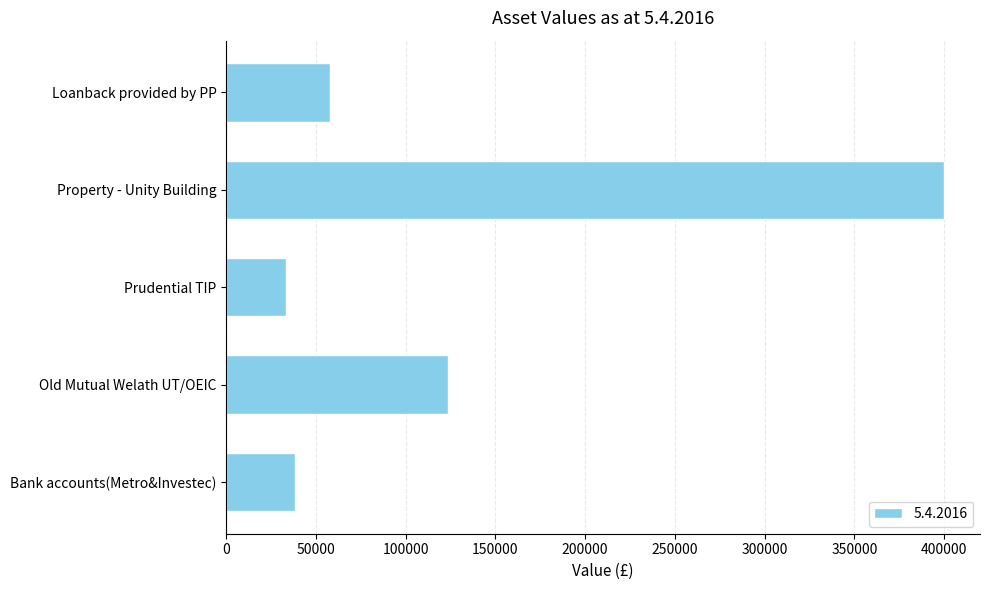

At which category does the chart reach its minimum across all series?

Prudential TIP